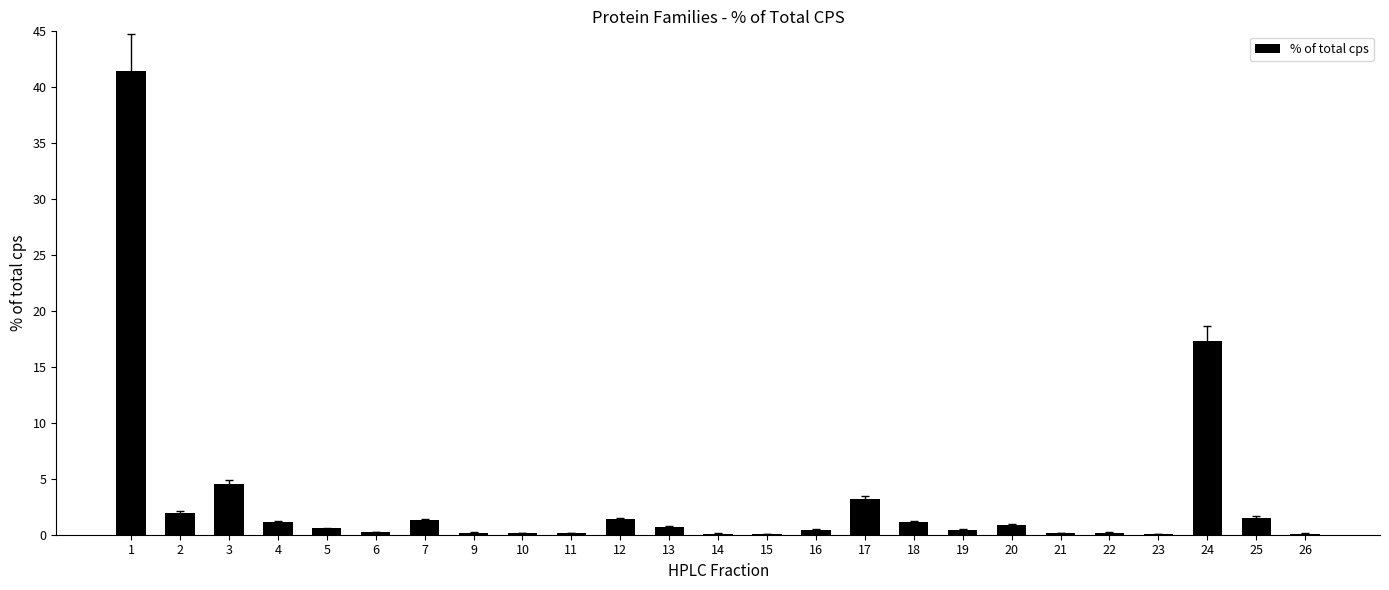

The chart shows a value of 54.4 at 1. True or false?

False